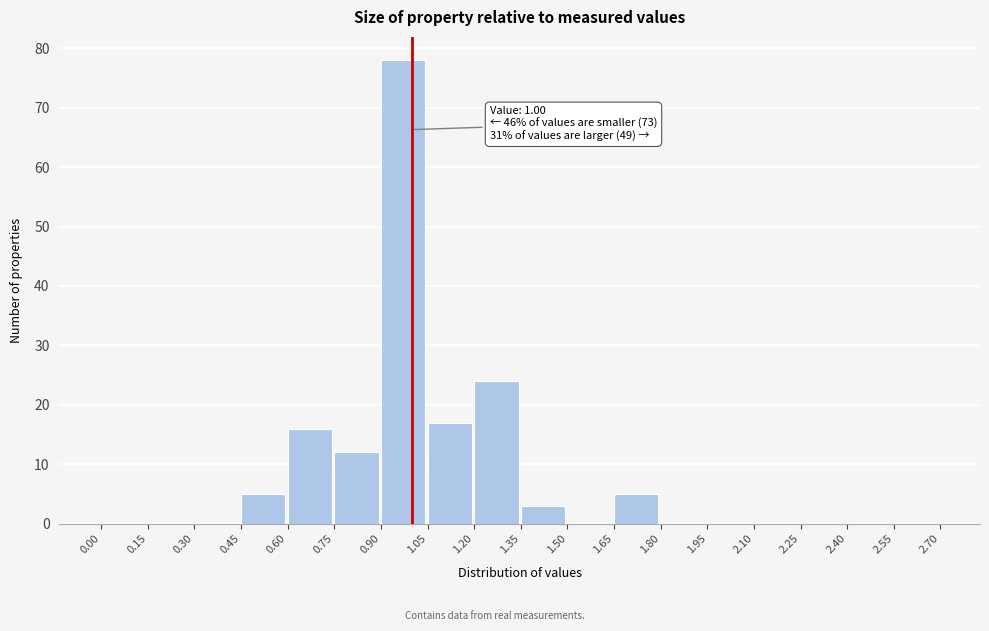

Over which range of the x-axis is the bar tallest?

0.90 to 1.05